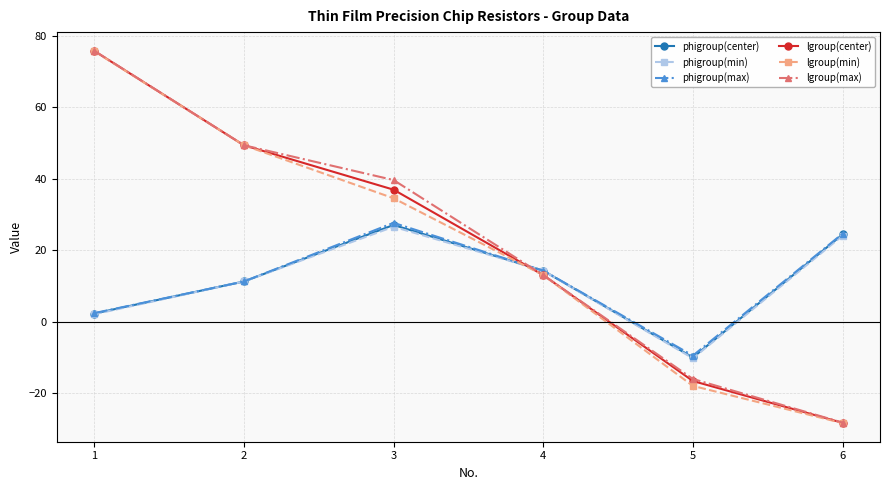

The value of phigroup(min) at 3 is 36.6. True or false?

False